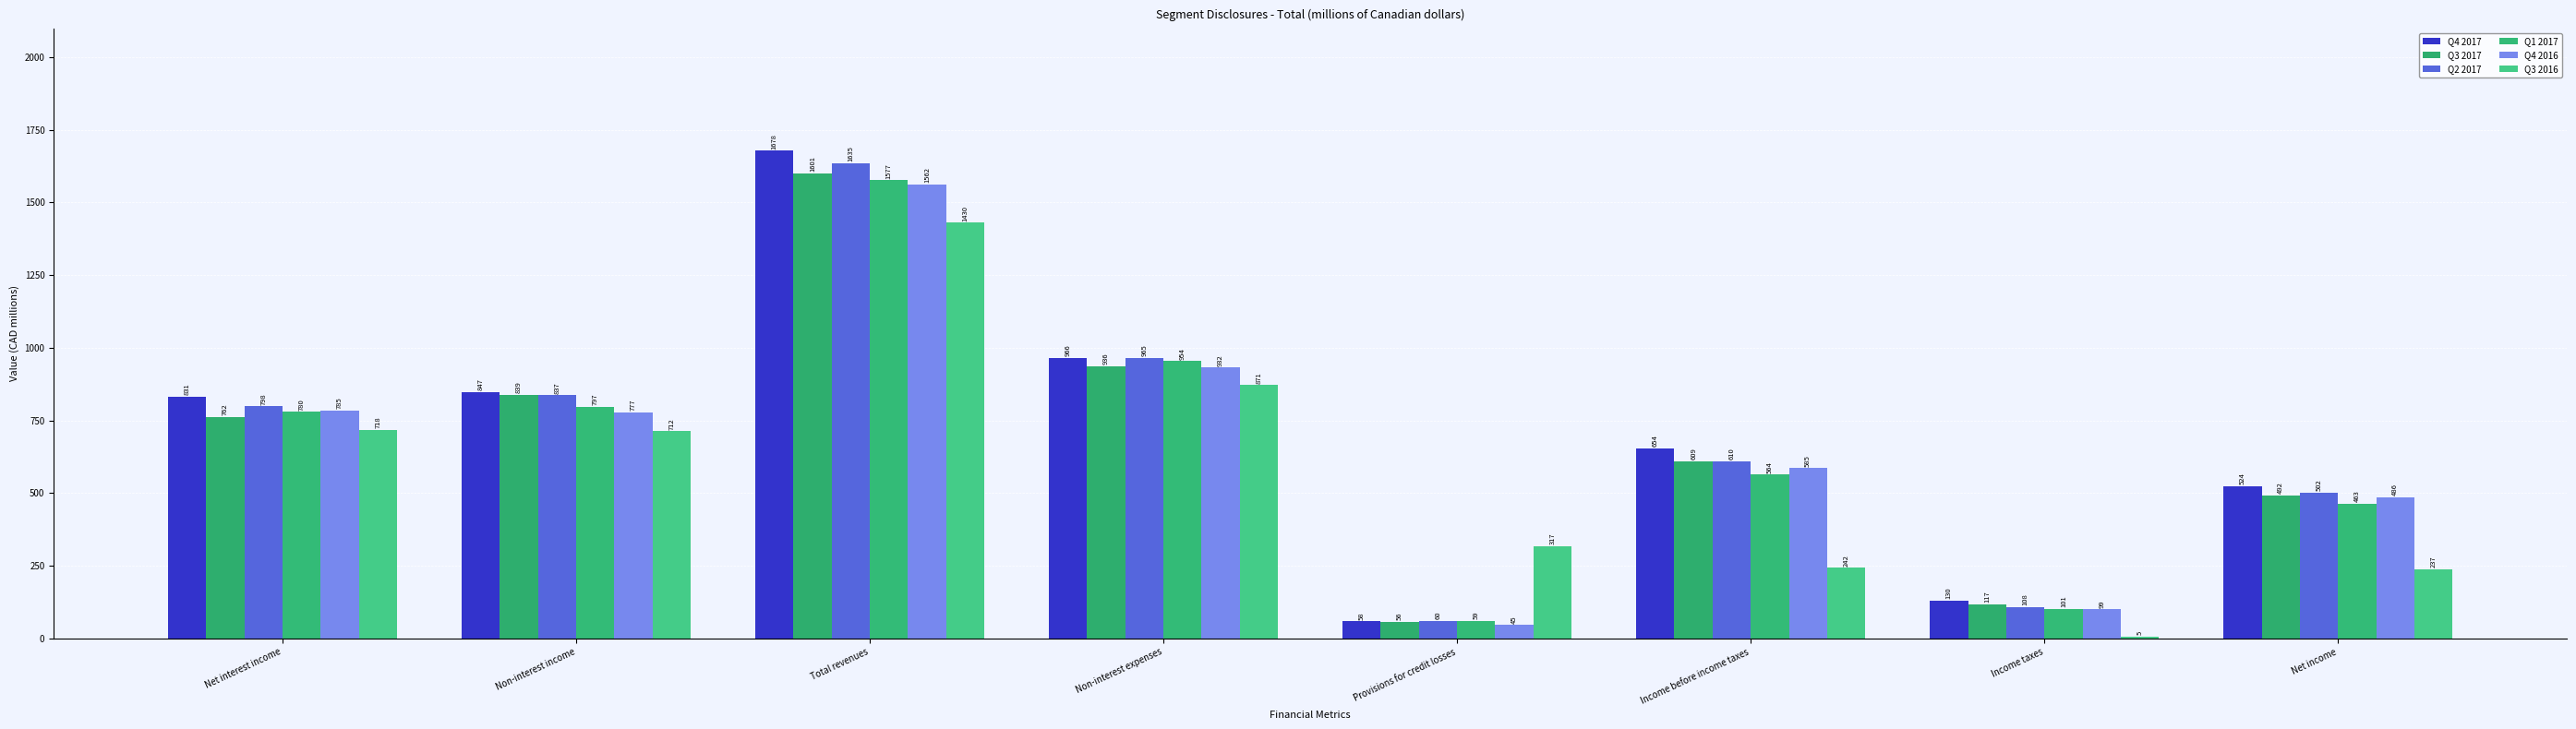

Are the bars horizontal?

No